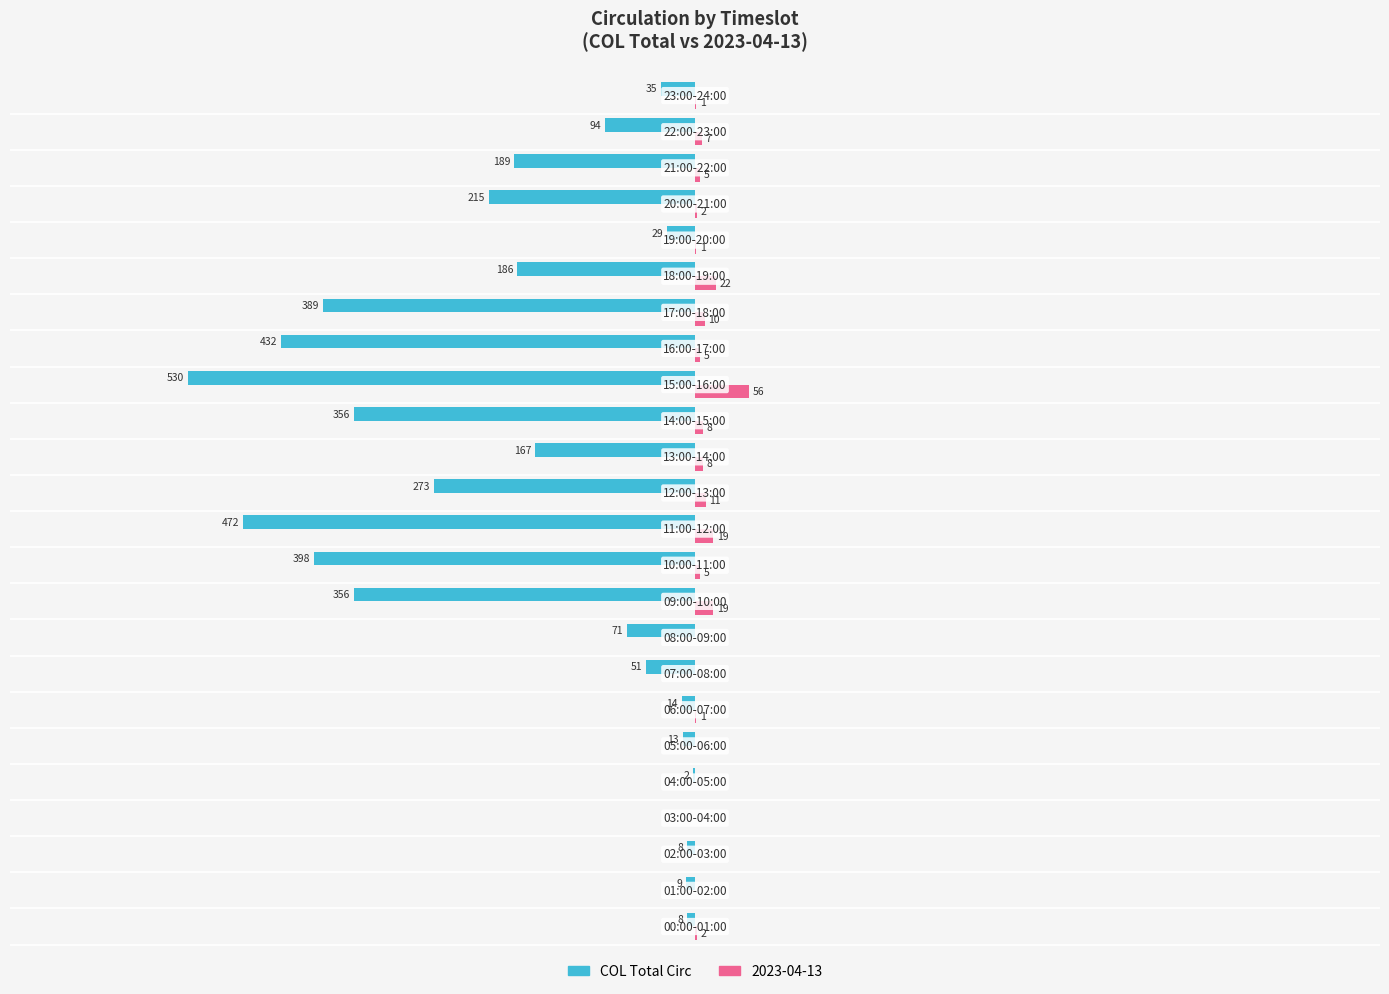

Which series has the largest total across all categories?

2023-04-13